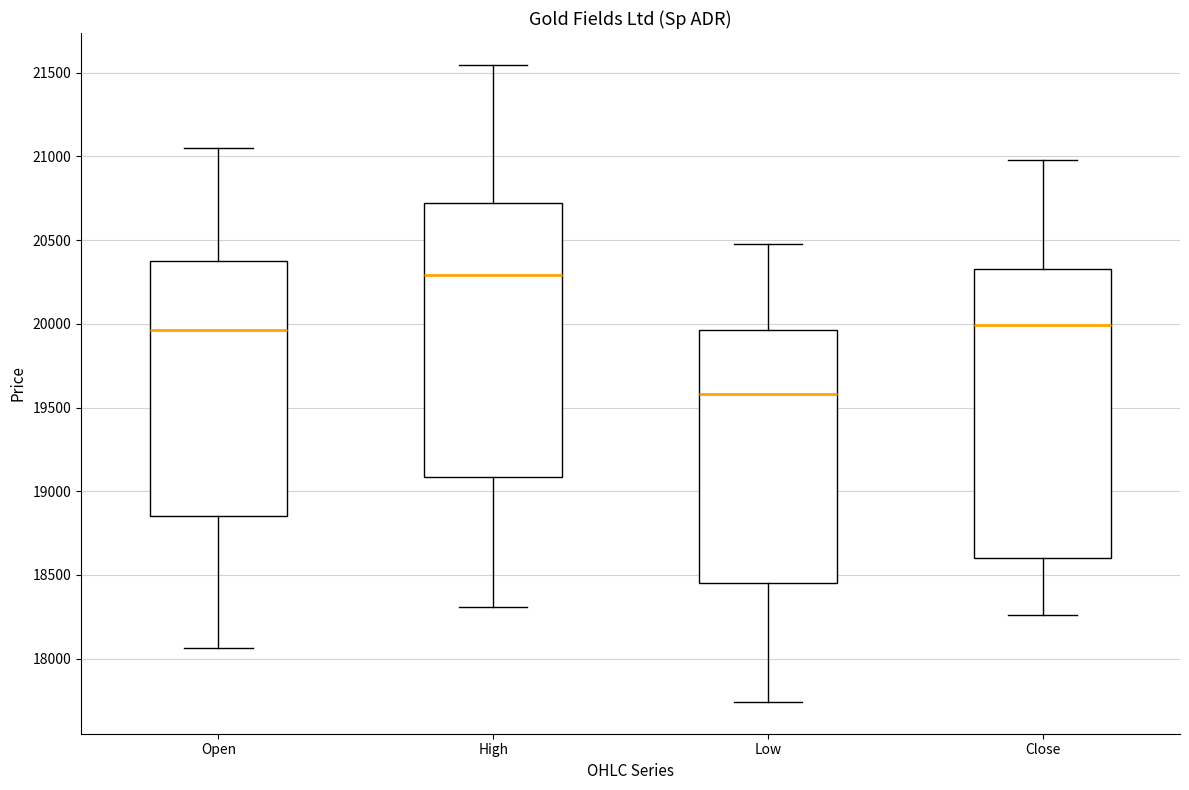

Comparing the boxes themselves (not the whiskers), which one is the tallest?

Close